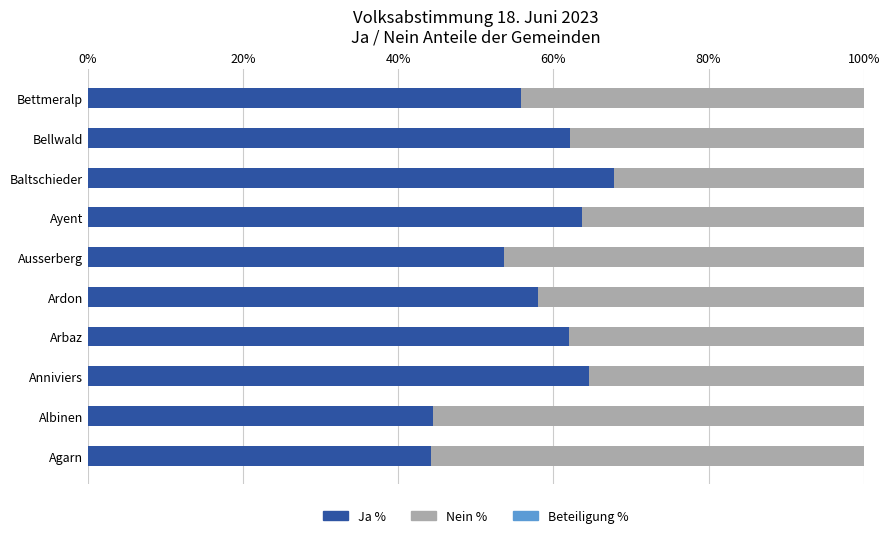

What is the total value across all series at Ardon?

100.0